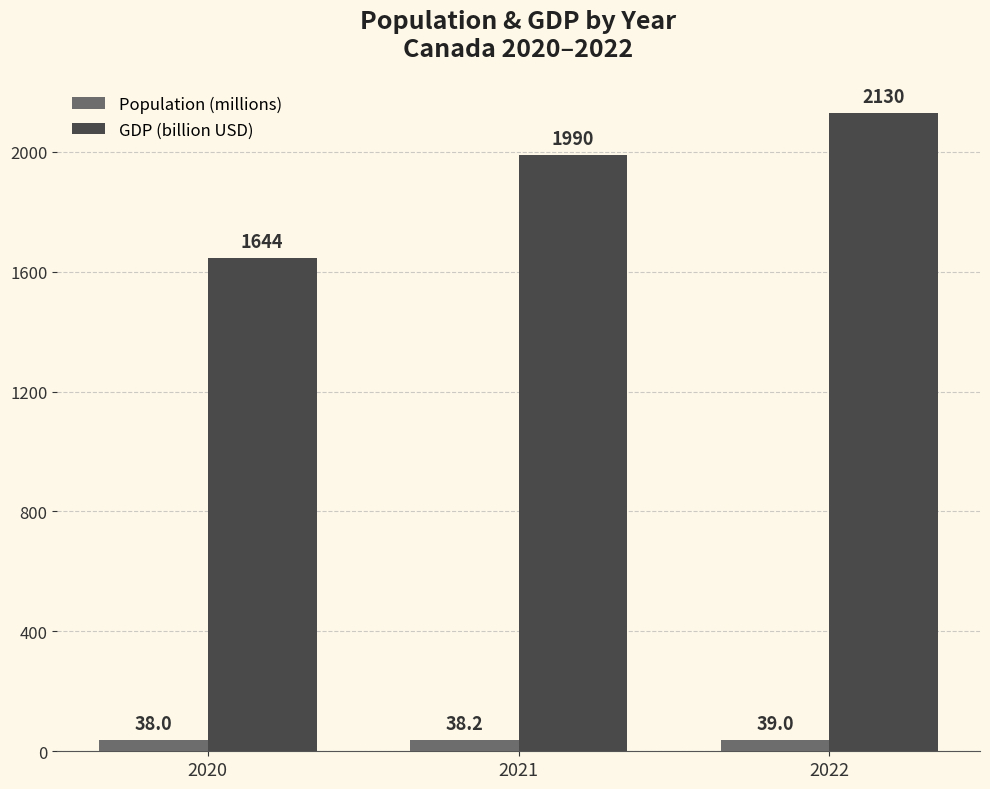

List the series in order of their peak value, lowest first.

Population (millions), GDP (billion USD)